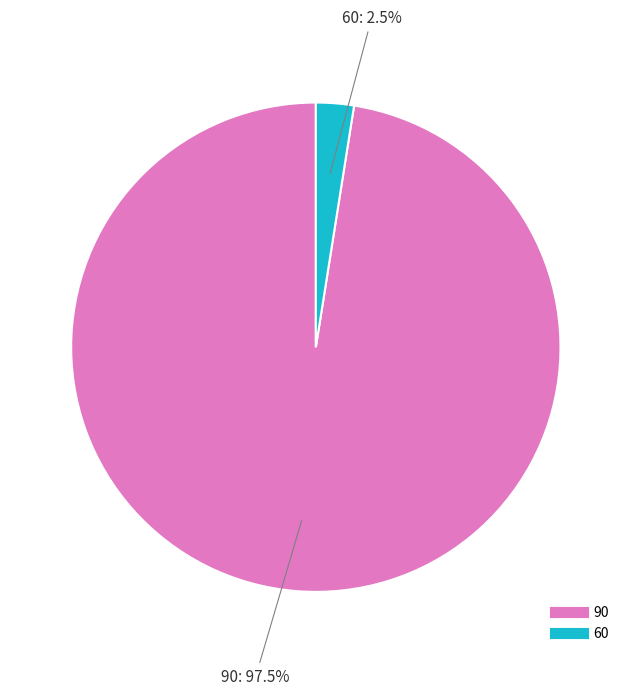

To the nearest percent, what is the combined percentage of 90 and 60?

100%